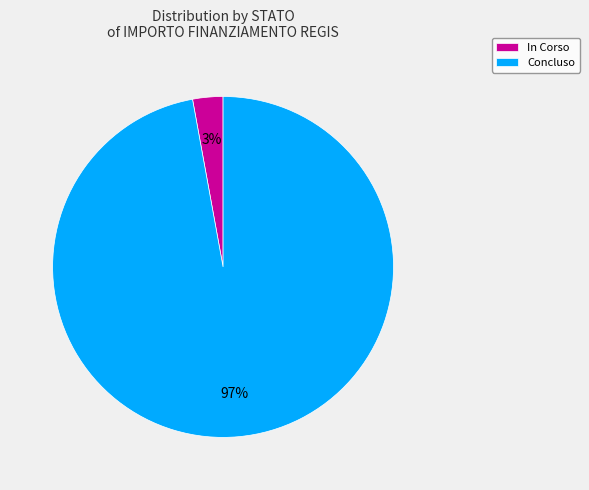

Does any single category account for the majority?

Yes